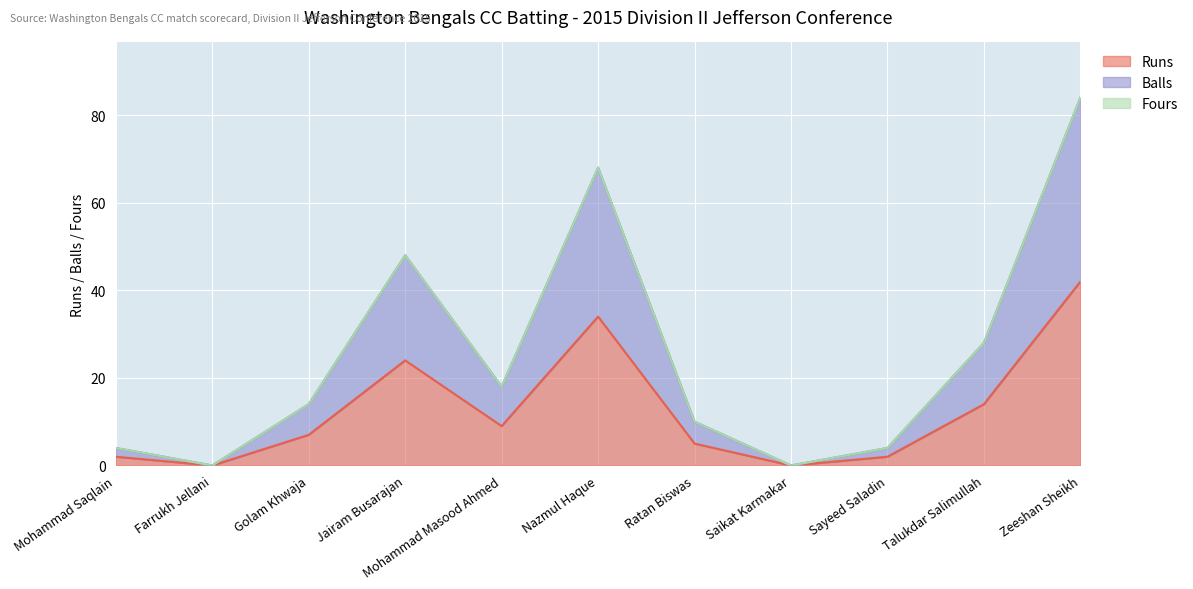

Is it true that Runs equals 14 at Mohammad Masood Ahmed?

False